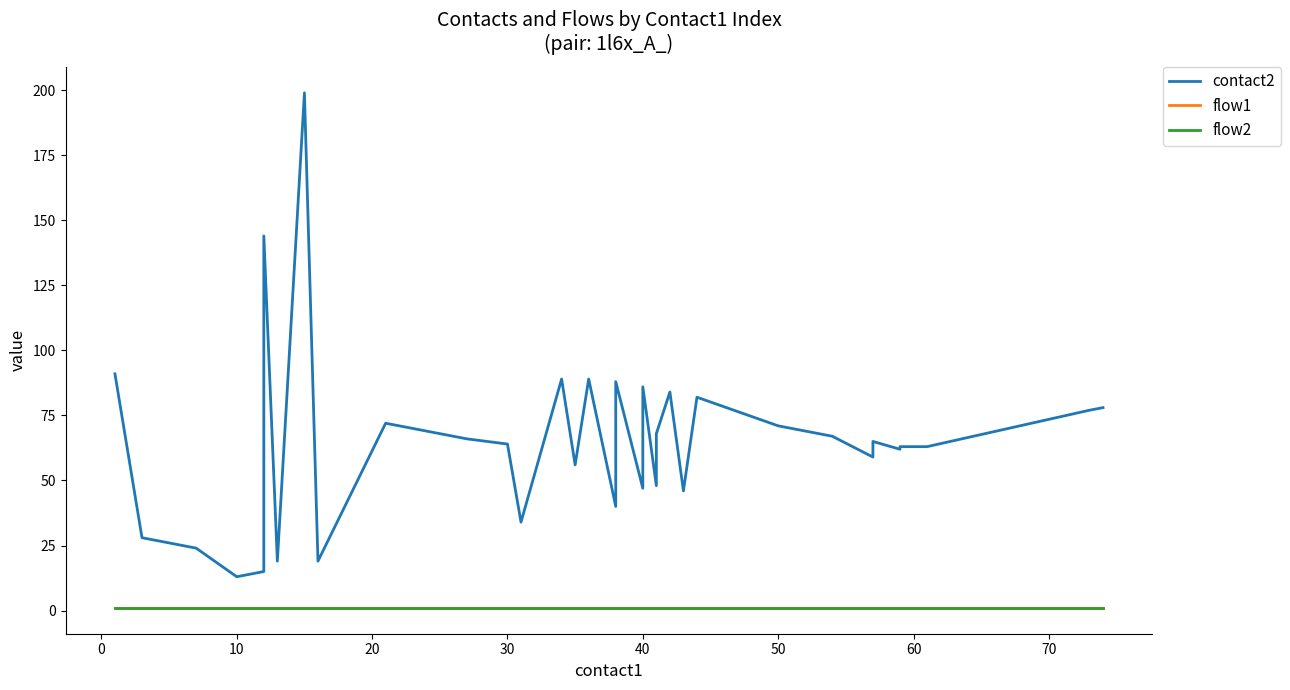

The value of flow1 at 14 is 0. True or false?

False